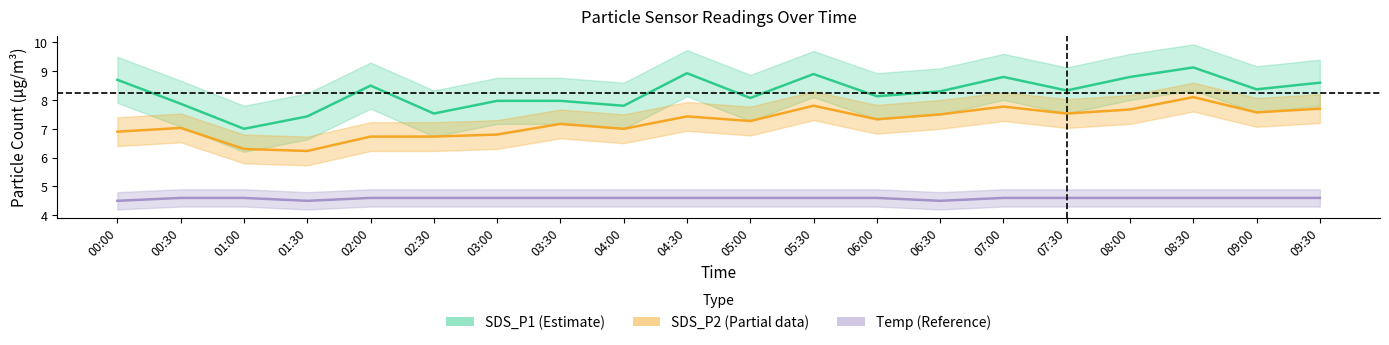

How many series are shown in this chart?

3